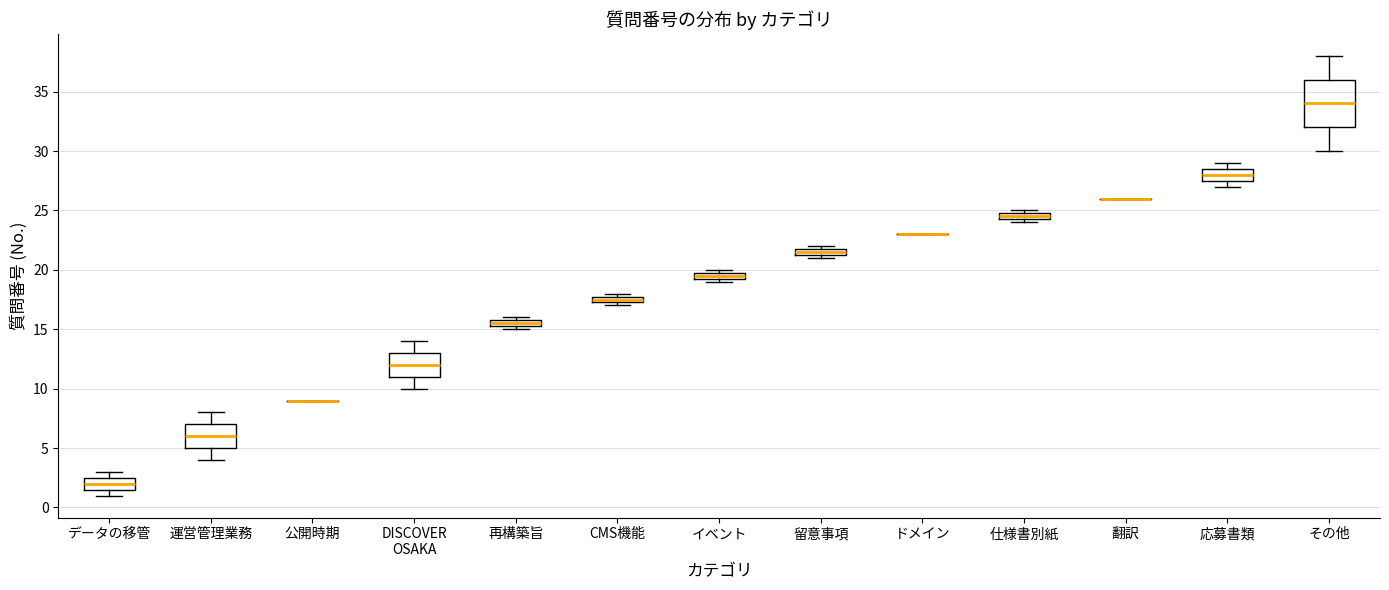

Comparing the boxes themselves (not the whiskers), which one is the tallest?

その他